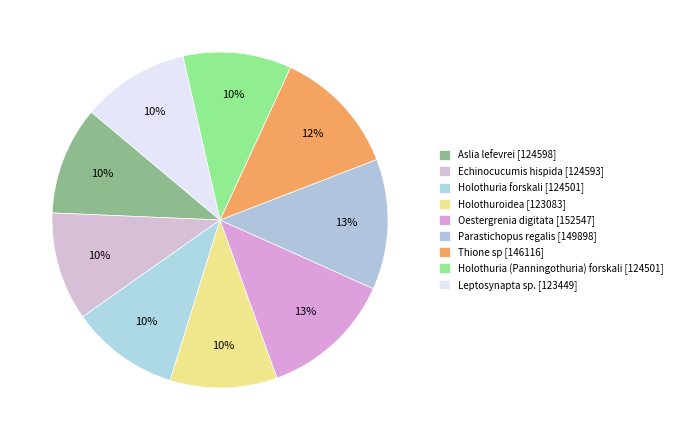

Count the number of slices in the pie.

9